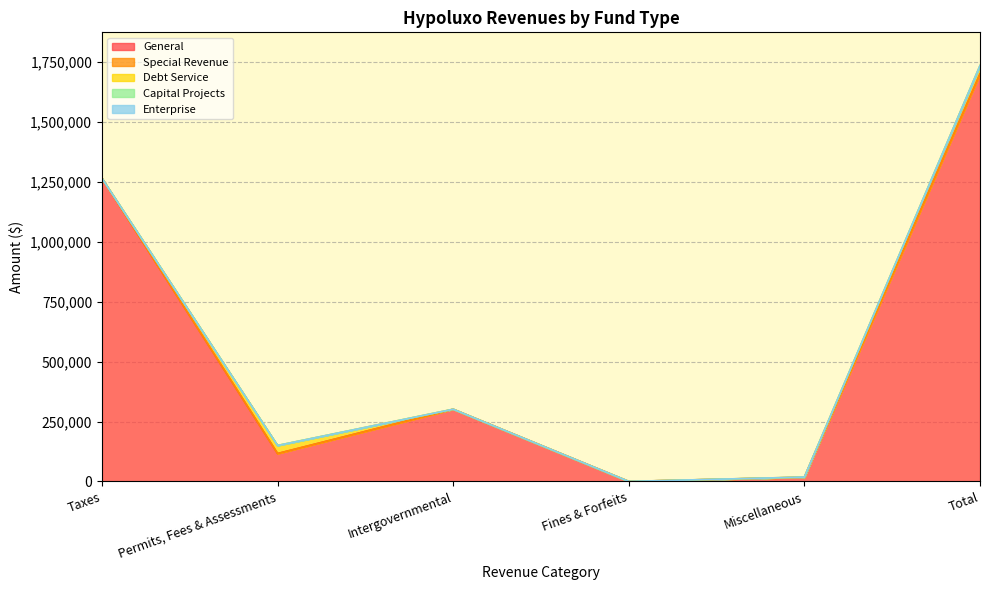

Where is the first local maximum for General?

Intergovernmental